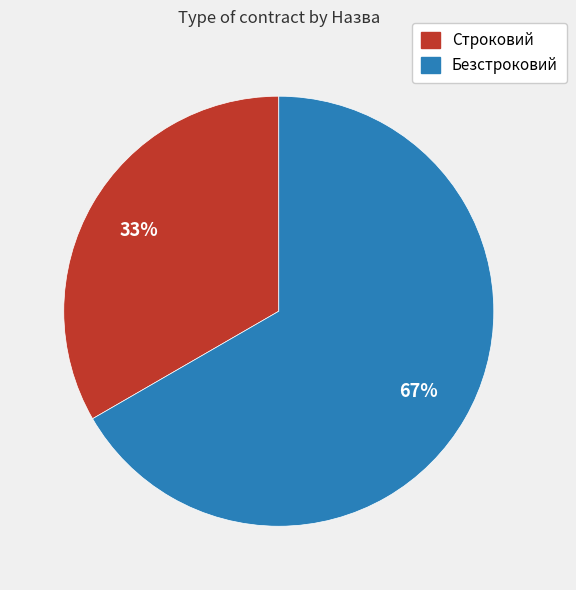

Is there any slice that represents more than half of the pie?

Yes